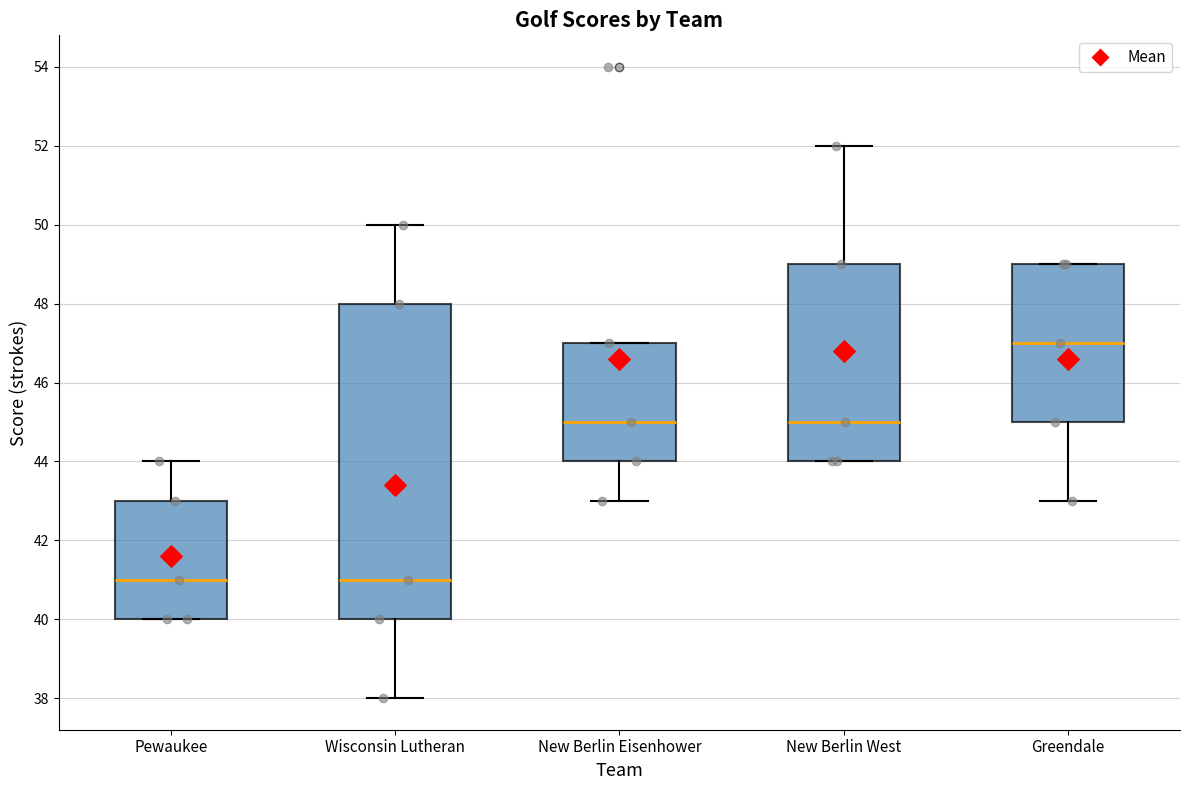

Reading left to right, read every box against the y-axis: the position of its median line, the range the box covers, and the ends of its whiskers. The values are not printed on the chart, so give them approximately, as read against the axis.

Pewaukee: median 41, box 40 to 43, whiskers 40 to 44
Wisconsin Lutheran: median 41, box 40 to 48, whiskers 38 to 50
New Berlin Eisenhower: median 45, box 44 to 47, whiskers 43 to 47
New Berlin West: median 45, box 44 to 49, whiskers 44 to 52
Greendale: median 47, box 45 to 49, whiskers 43 to 49